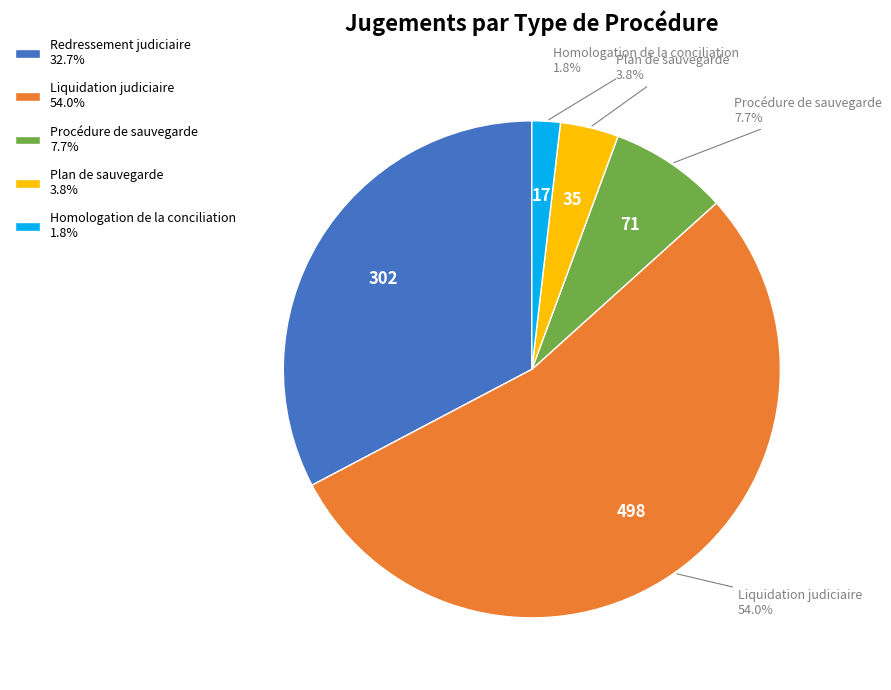

What is the ratio of the value at Plan de sauvegarde to the value at Liquidation judiciaire?

0.1